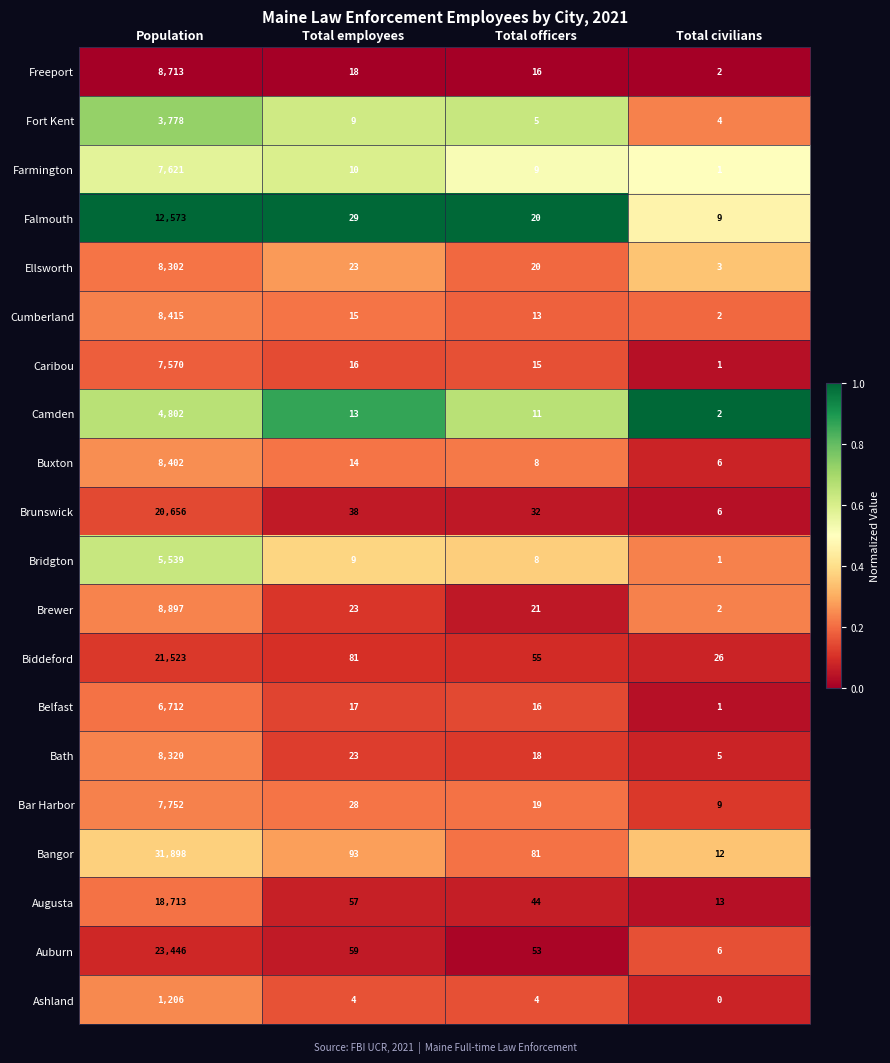

Is the value of Bangor at Total officers greater than the value of Fort Kent at Total officers?

Yes